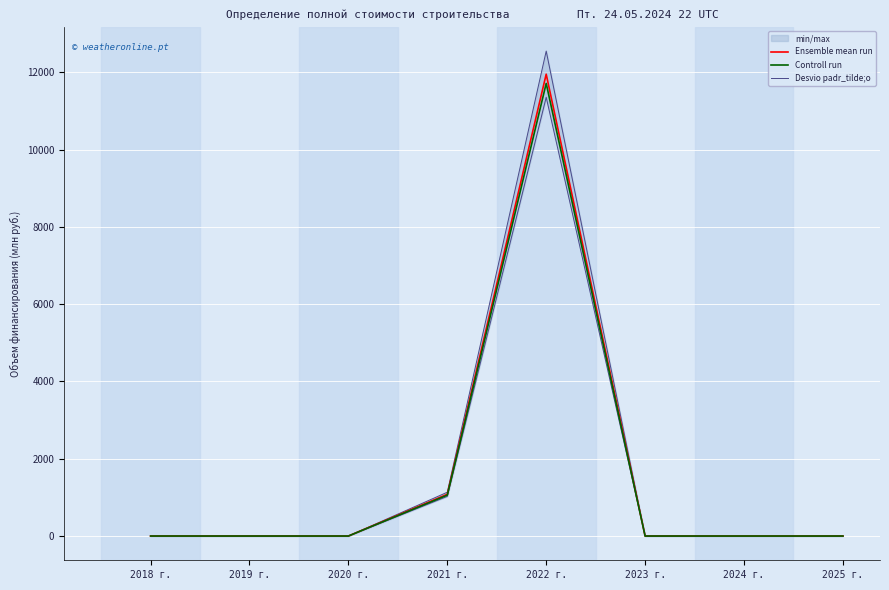

True or false: Controll run and Desvio padr_tilde;o intersect in this chart.

False